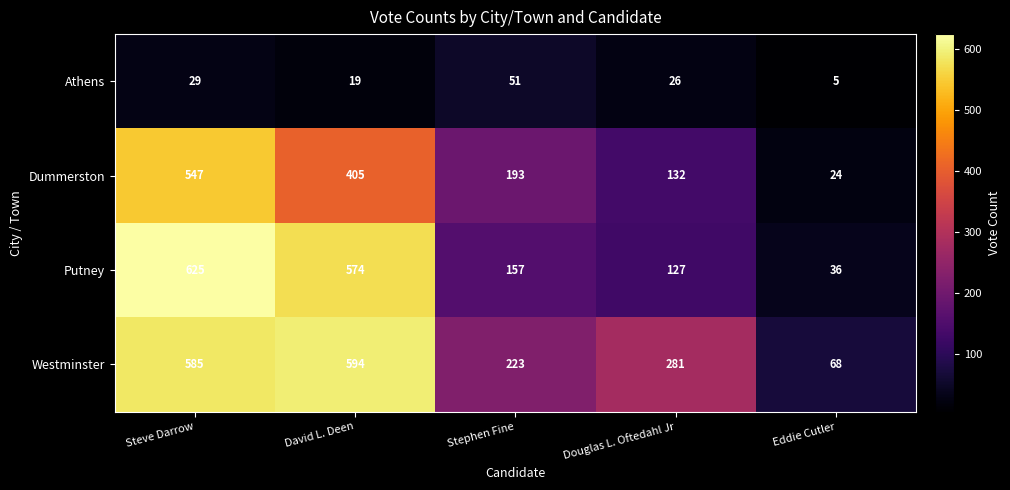

What is the sum of all Westminster values?

1751